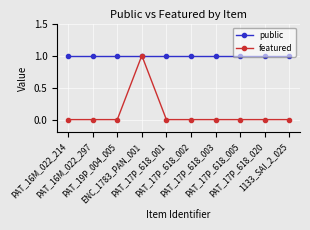

Rank the series by their average value, from highest to lowest.

public, featured